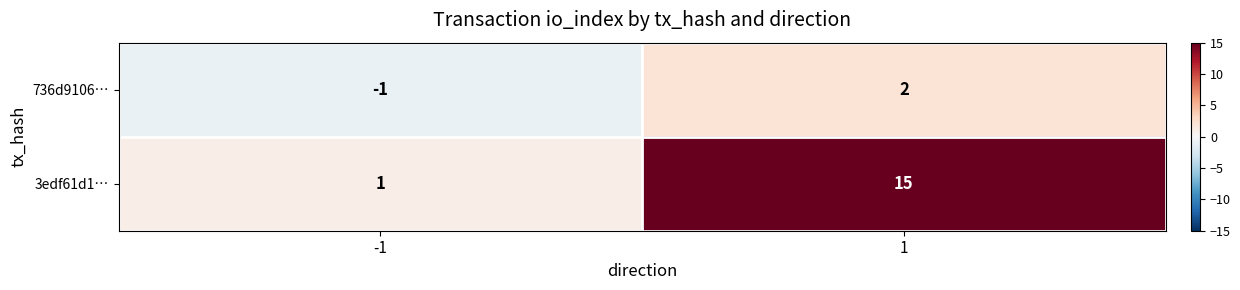

Reading left to right, what are all the values shown in this chart?

736d9106…: -1	2
3edf61d1…: 1	15